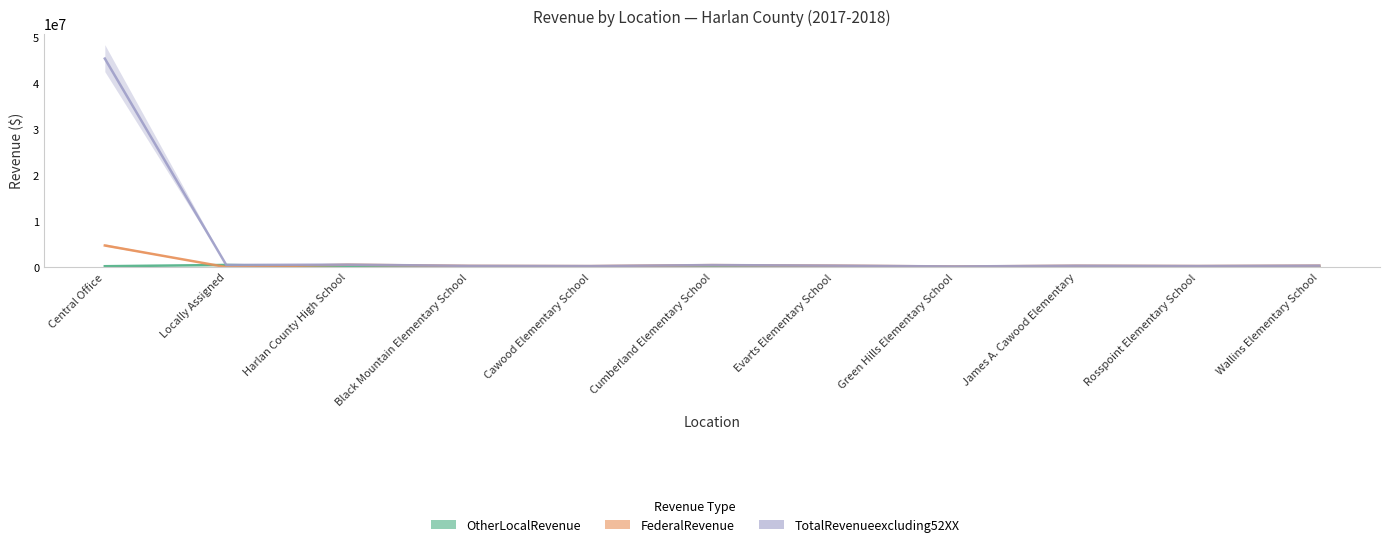

The value of FederalRevenue at Locally Assigned is 3070592.4. True or false?

False